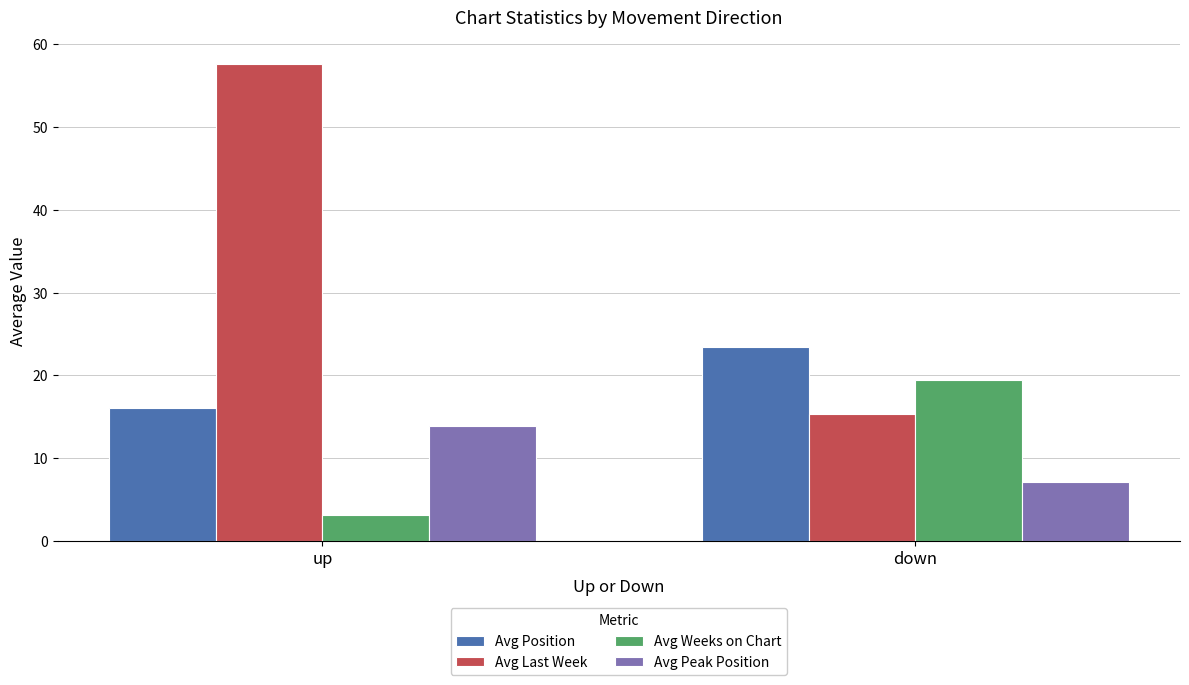

Which series has the widest spread of values?

Avg Last Week